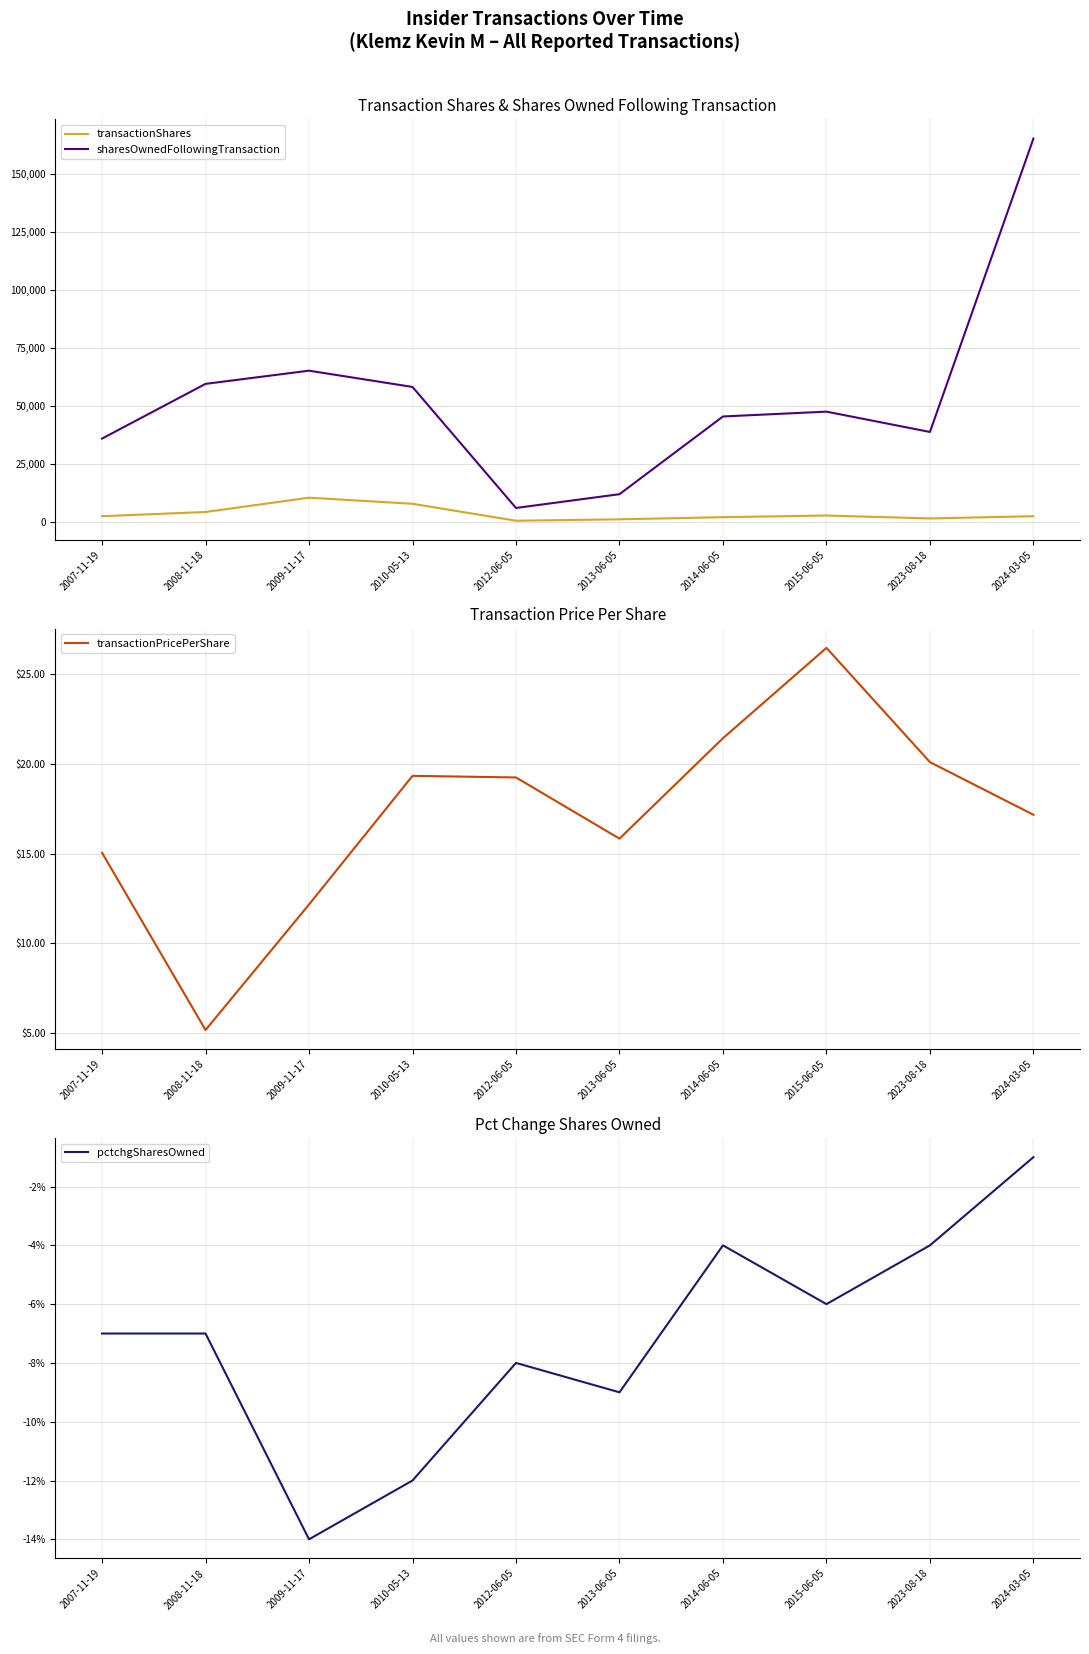

True or false: transactionPricePerShare has a value of 17.2 at 2024-03-05.

True